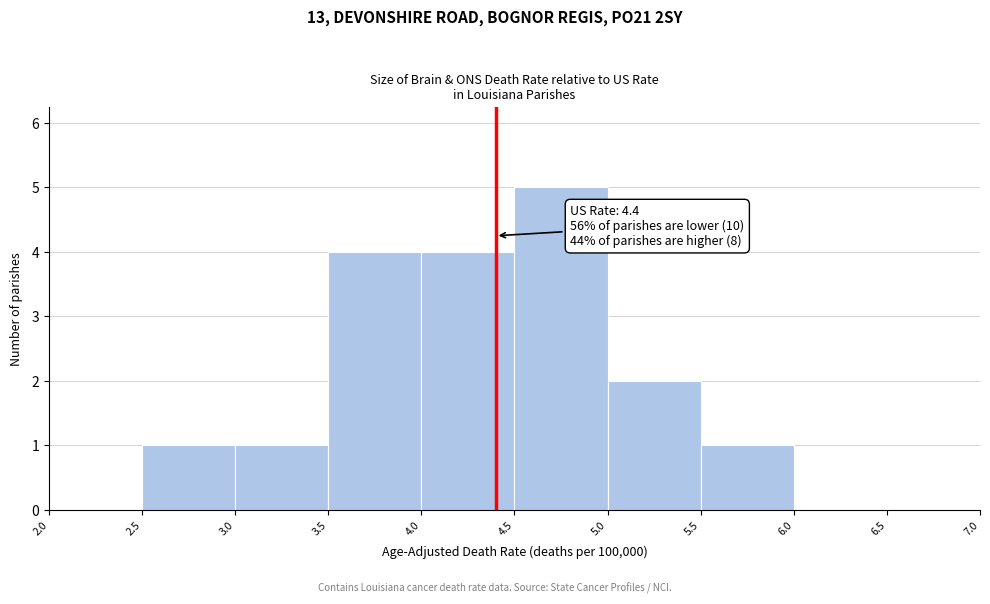

Over which range of the x-axis is the bar tallest?

4.5 to 5.0